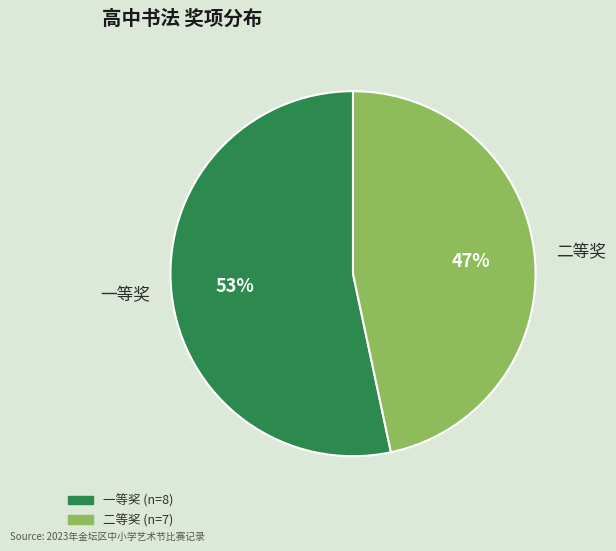

What is the smallest slice in the pie chart?

二等奖